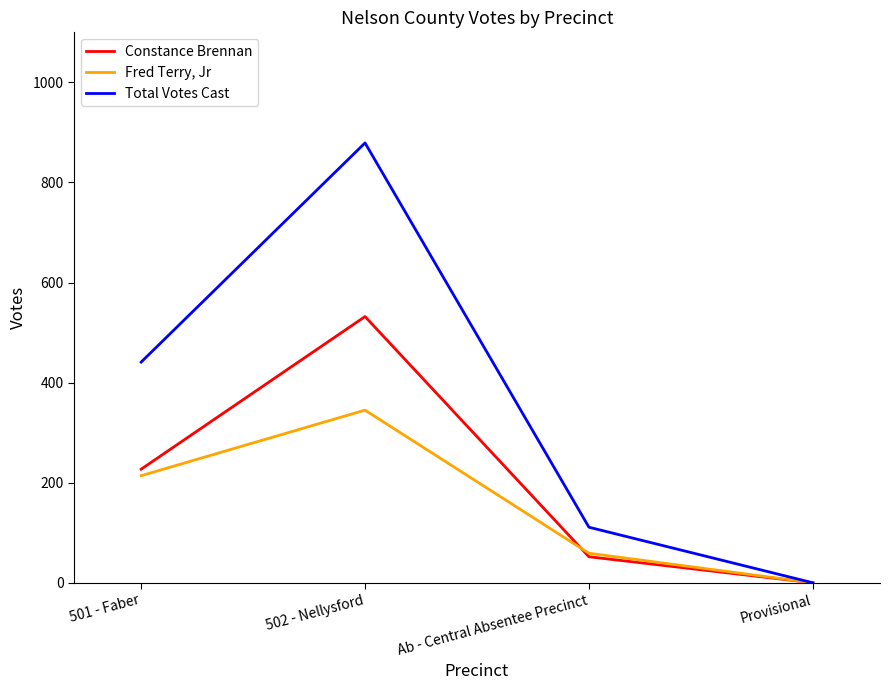

At how many categories does at least one series exceed 805?

1